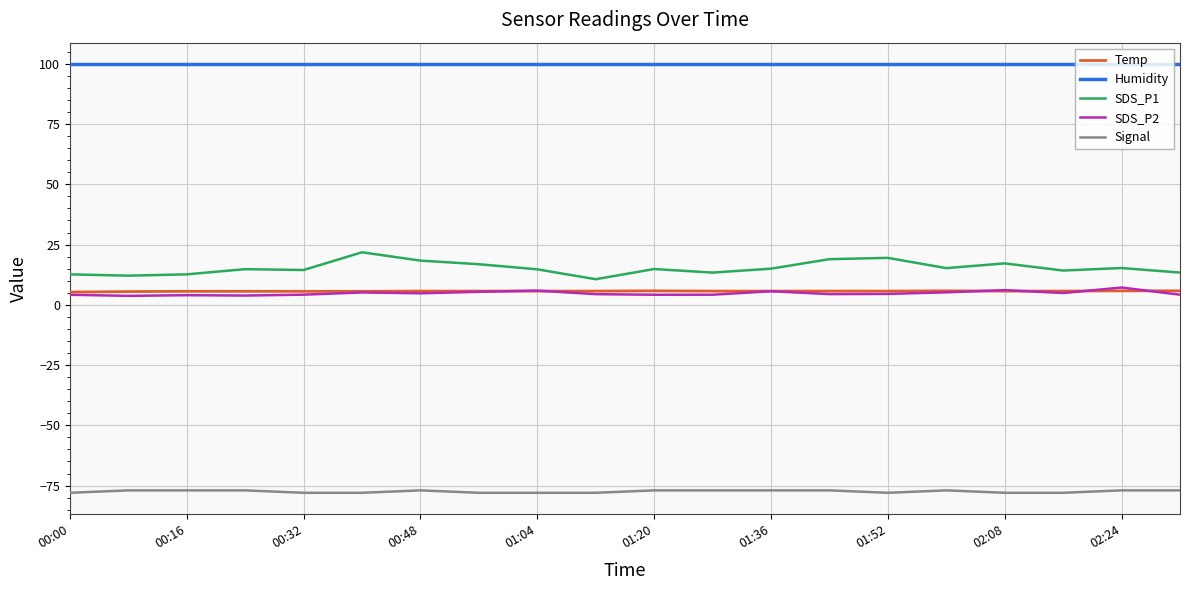

What is the minimum value for Signal?

-78.0